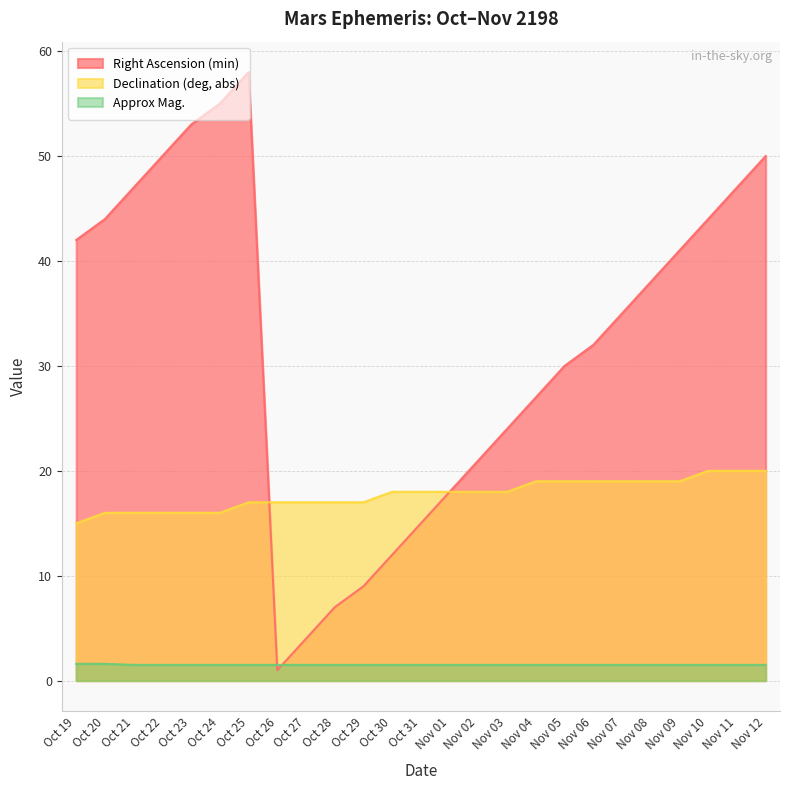

List the labels in order of Declination (deg, abs) value, largest first.

Nov 10, Nov 11, Nov 12, Nov 04, Nov 05, Nov 06, Nov 07, Nov 08, Nov 09, Oct 30, Oct 31, Nov 01, Nov 02, Nov 03, Oct 25, Oct 26, Oct 27, Oct 28, Oct 29, Oct 20, Oct 21, Oct 22, Oct 23, Oct 24, Oct 19